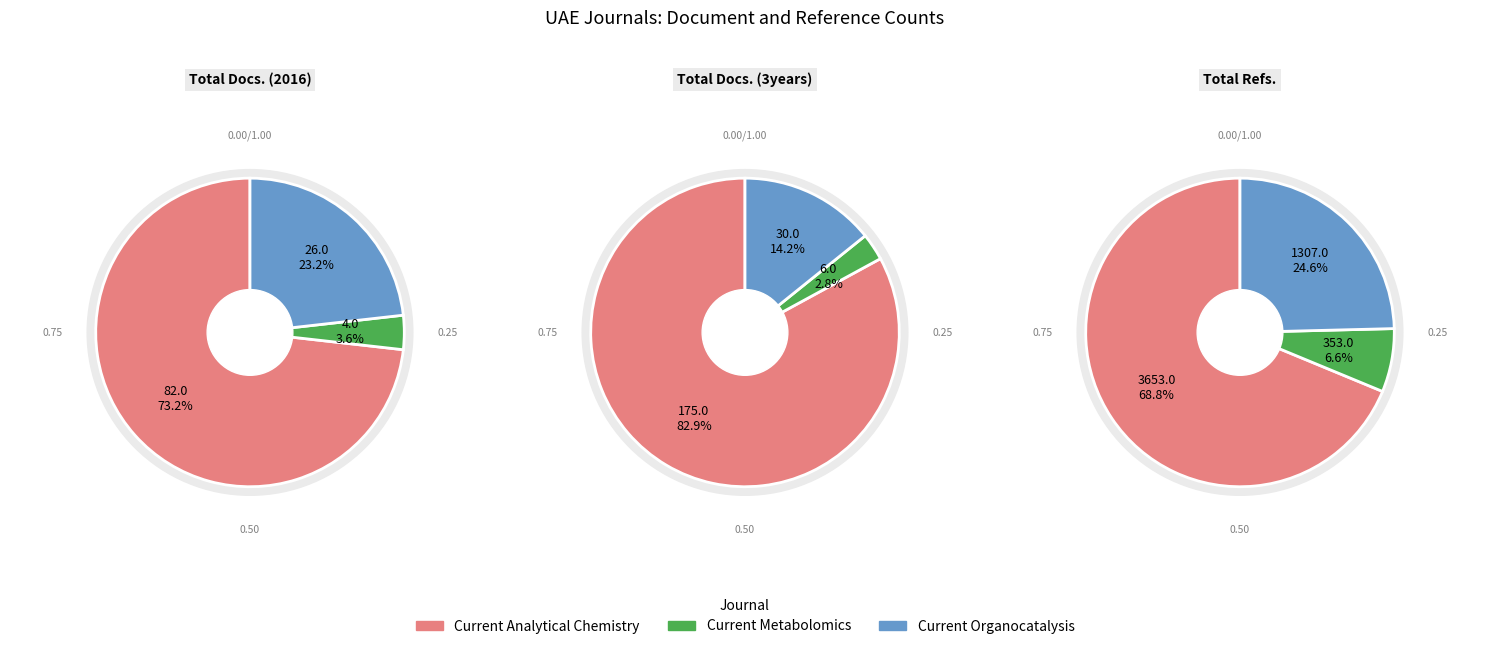

To the nearest percent, what is the difference between the Current Organocatalysis and Current Metabolomics slice percentages?

20%